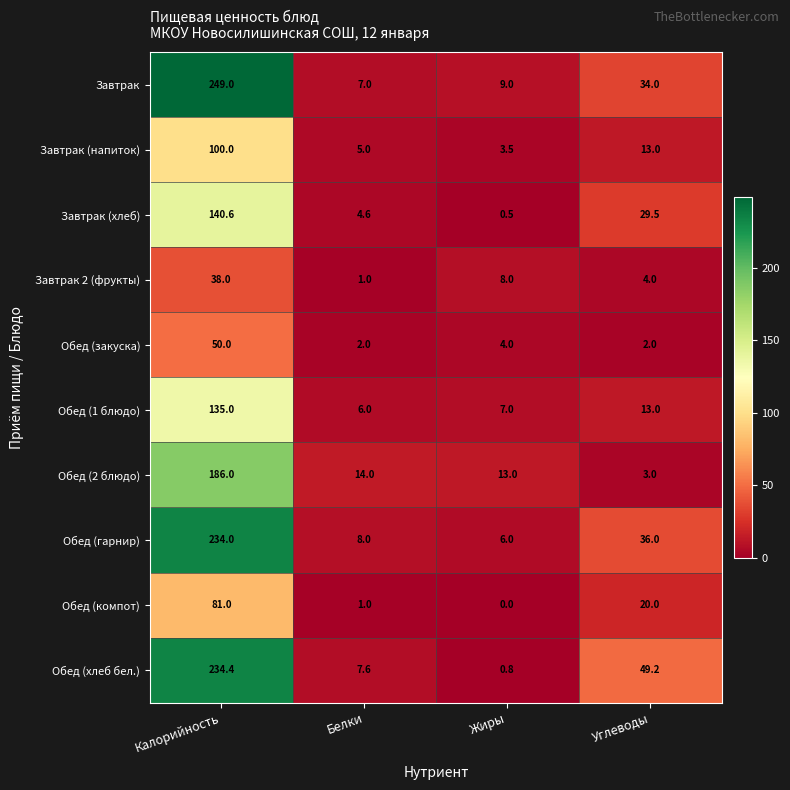

At which category is the sum across all series the highest?

Калорийность